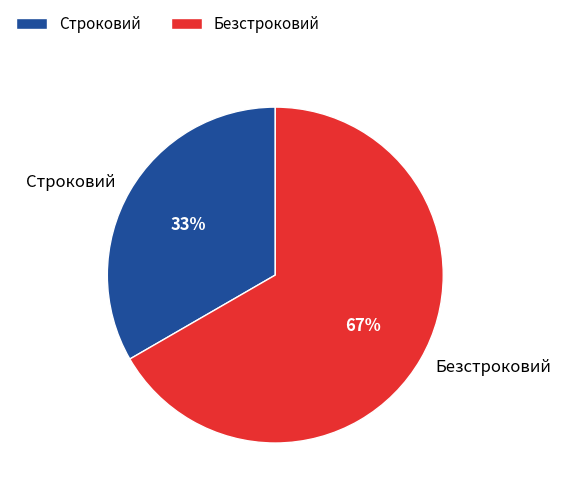

Is it true that Строковий is 33% of the pie?

True